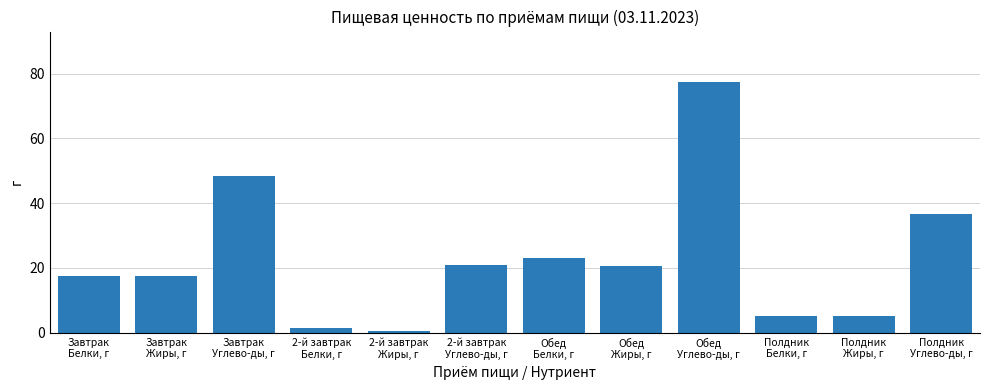

Approximately how many times larger is the value at Завтрак
Белки, г compared to 2-й завтрак
Углево-ды, г?

0.8